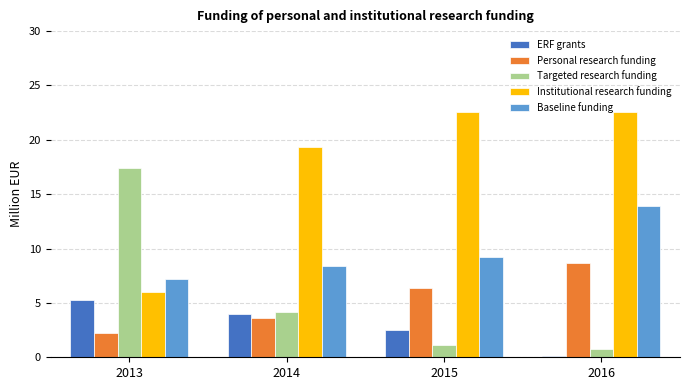

What is the difference between the maximum and minimum values in the Personal research funding series?

6.5